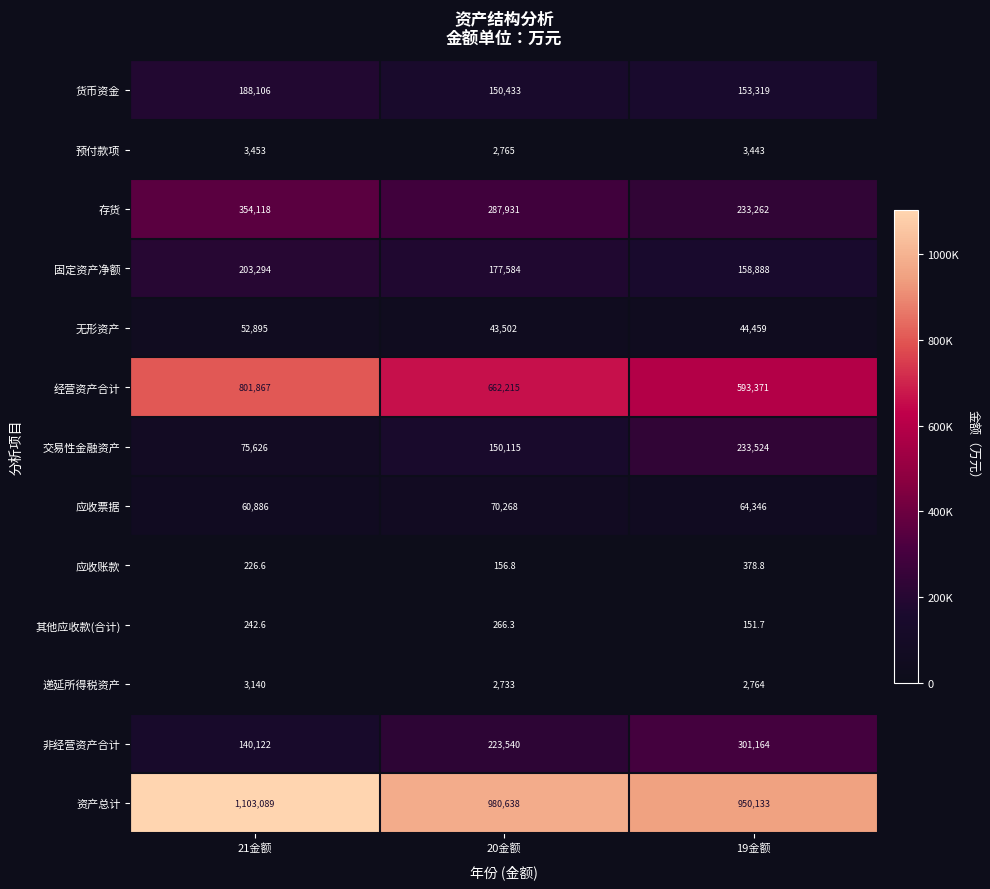

The 经营资产合计 series shows 593371.0 at 19金额. True or false?

True